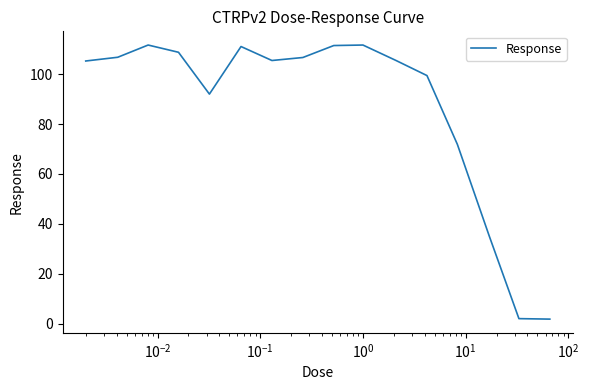

What is the greatest value displayed?

111.7